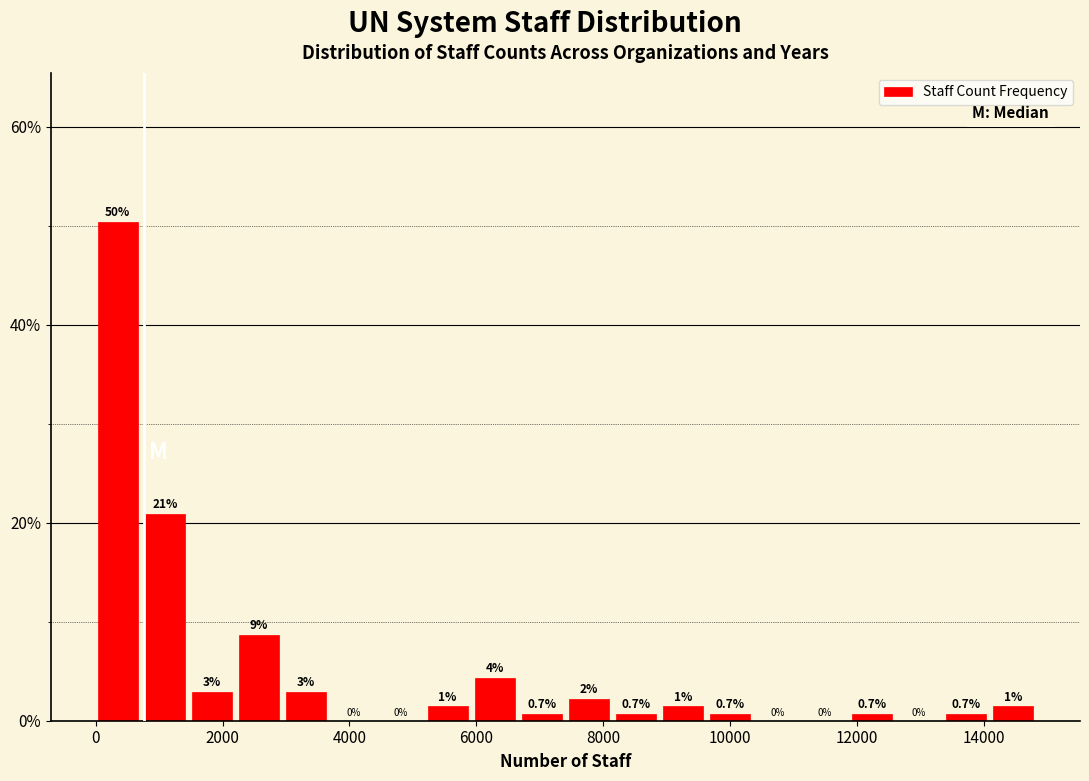

Read against the x-axis, roughly where is the centre of the tallest bar?

400